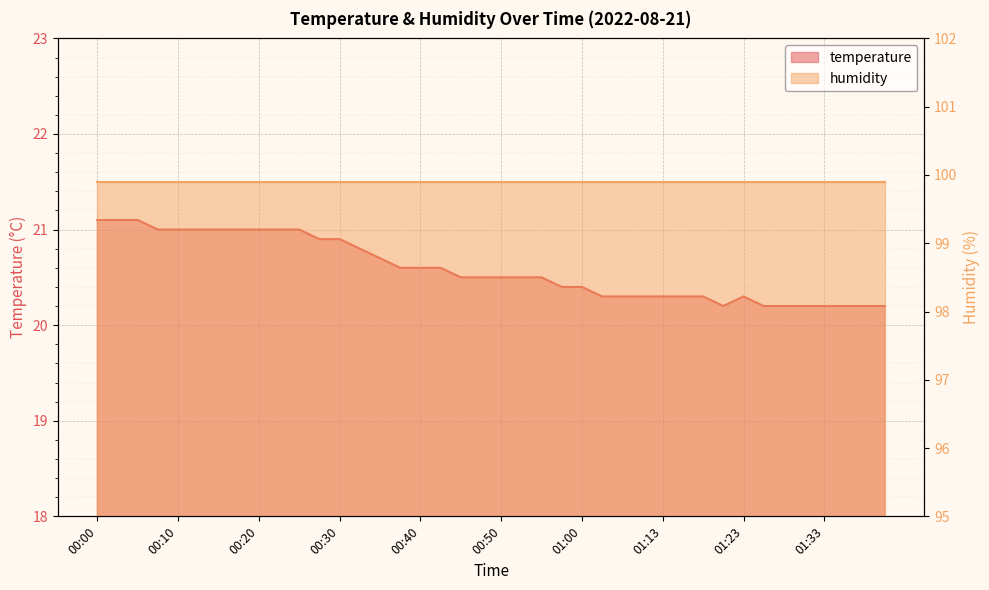

Reading left to right, extract all data points from this chart.

00:00=21.1	00:03=21.1	00:05=21.1	00:07=21.0	00:10=21.0	00:12=21.0	00:15=21.0	00:17=21.0	00:20=21.0	00:22=21.0	00:25=21.0	00:27=20.9	00:30=20.9	00:32=20.8	00:35=20.7	00:37=20.6	00:40=20.6	00:42=20.6	00:45=20.5	00:47=20.5	00:50=20.5	00:52=20.5	00:55=20.5	00:57=20.4	01:00=20.4	01:05=20.3	01:08=20.3	01:10=20.3	01:13=20.3	01:15=20.3	01:18=20.3	01:20=20.2	01:23=20.3	01:25=20.2	01:28=20.2	01:30=20.2	01:33=20.2	01:35=20.2	01:38=20.2	01:40=20.2